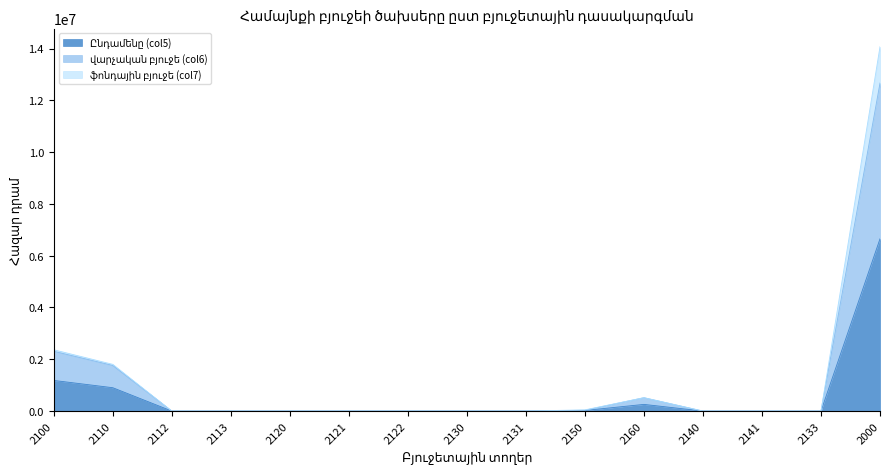

Reading left to right, transcribe all the data shown in this chart.

Ընդամենը (col5): 1183585.7	901950.7	0.0	0.0	0.0	0.0	0.0	0.0	0.0	23500.0	258135.0	0.0	0.0	0.0	6653294.4
վարչական բյուջե (col6): 2308762.9	1760992.9	0.0	0.0	0.0	0.0	0.0	0.0	0.0	31500.0	516270.0	0.0	0.0	0.0	12666905.1
ֆոնդային բյուջե (col7): 2367171.3	1803901.3	0.0	0.0	0.0	0.0	0.0	0.0	0.0	47000.0	516270.0	0.0	0.0	0.0	14068841.0